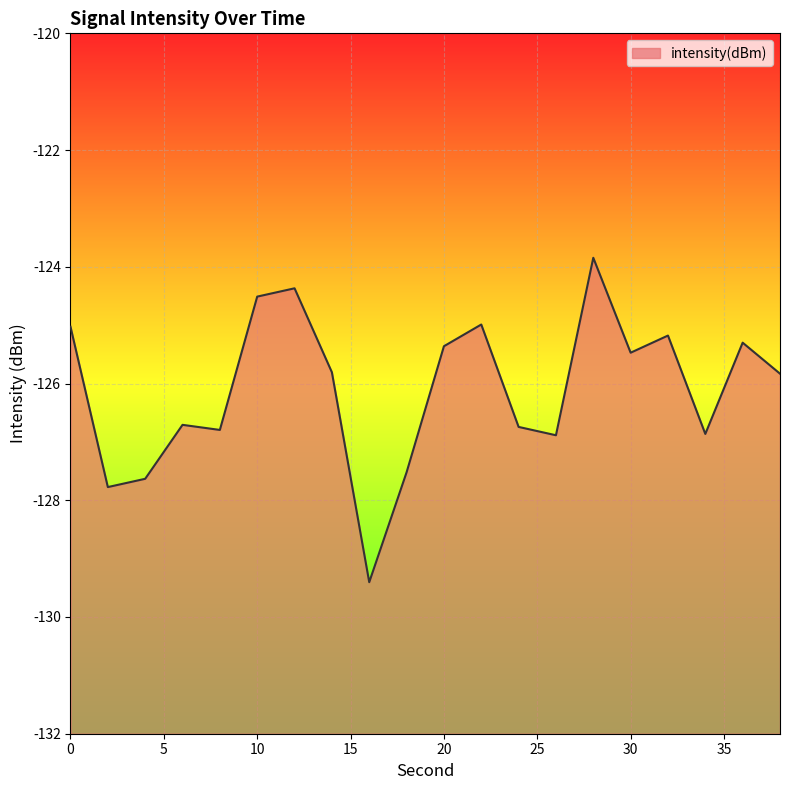

True or false: the data has more than 1 interior local peaks.

True